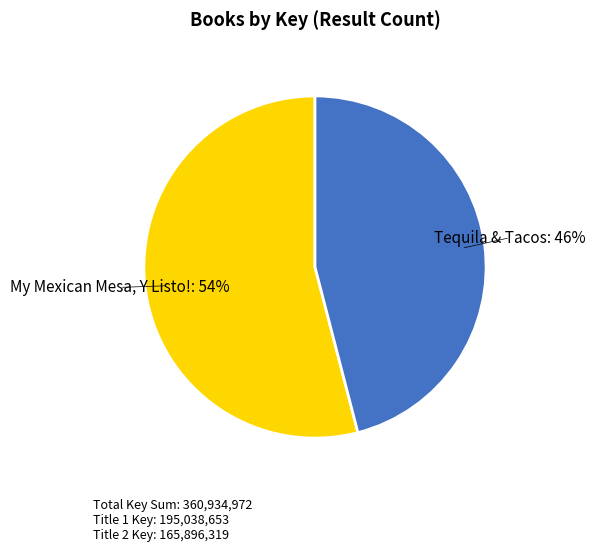

The My Mexican Mesa, Y Listo! slice represents 63% of the pie. True or false?

False